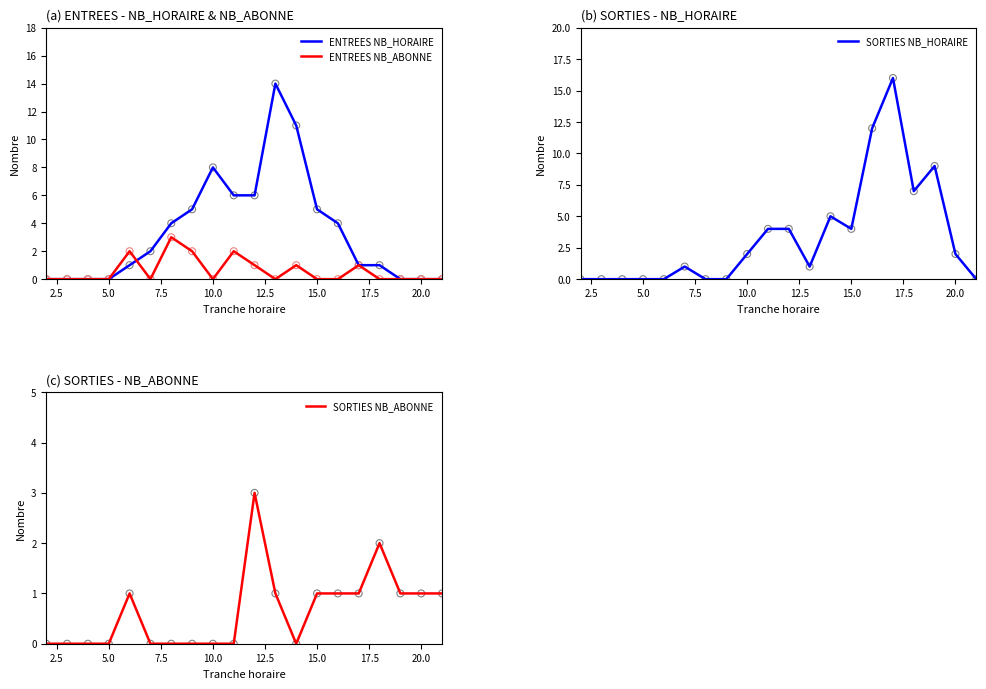

The value of ENTREES NB_ABONNE at 15.0 is 0. True or false?

True